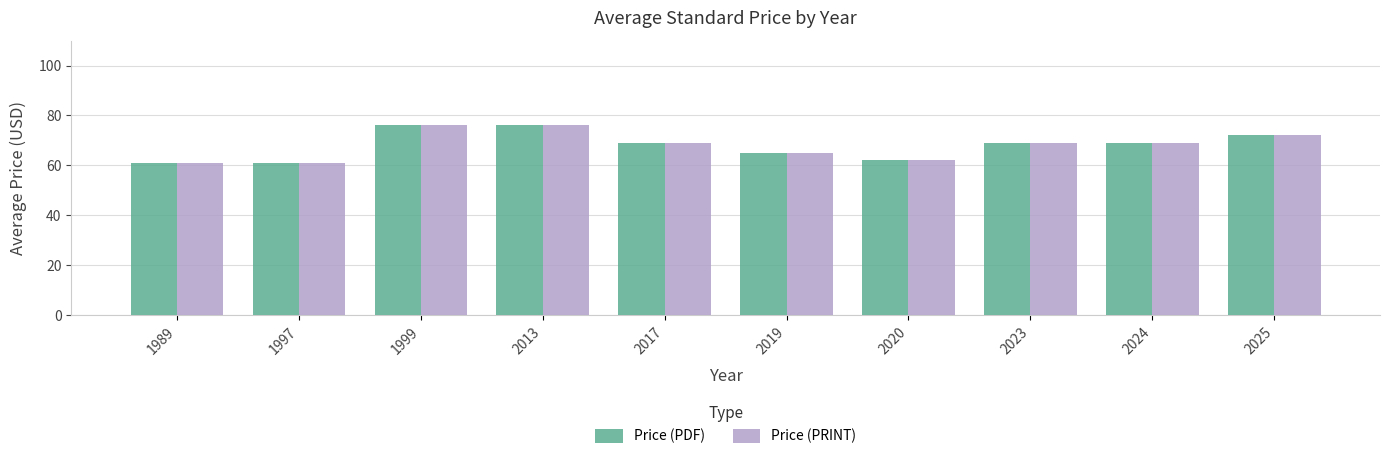

What are all the series names shown in the legend?

Price (PDF), Price (PRINT)